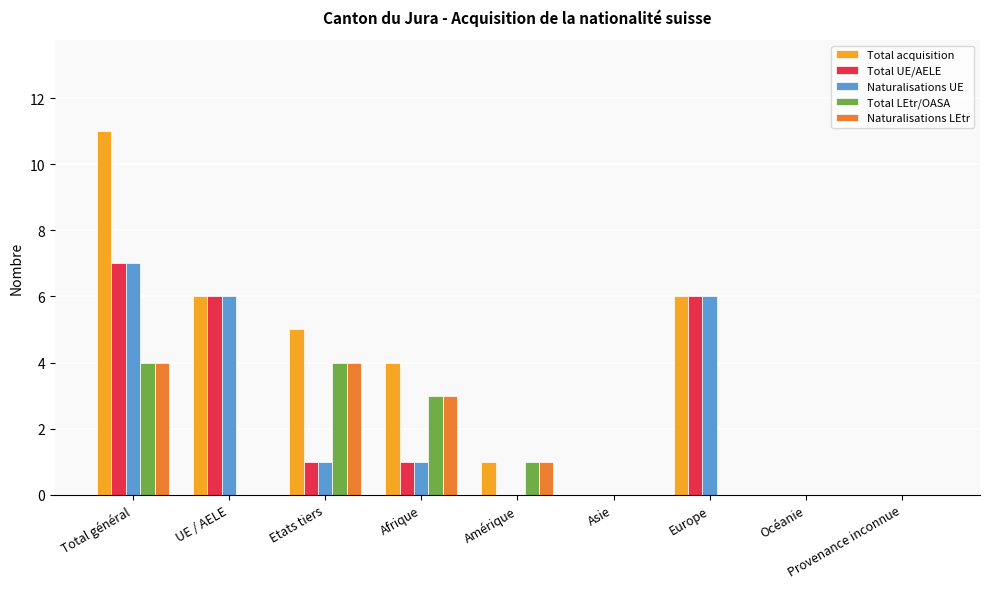

What is the maximum value for Total acquisition?

11